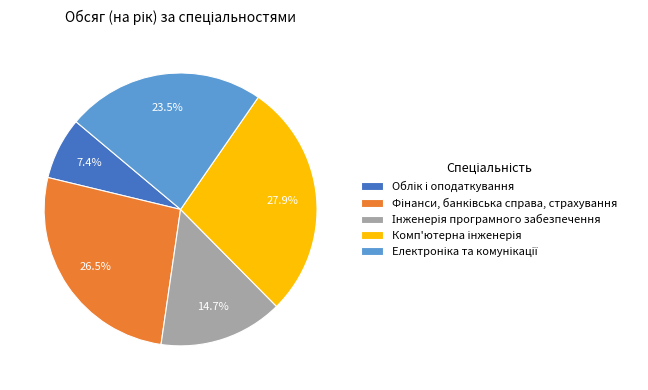

Is there a majority slice in this chart?

No